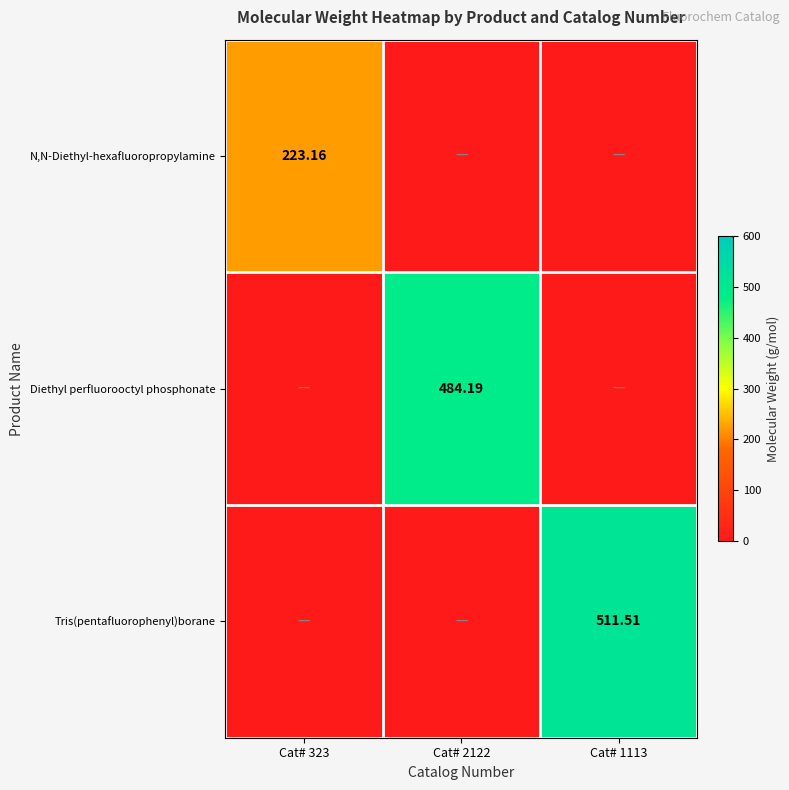

List the labels in order of N,N-Diethyl-hexafluoropropylamine value, smallest first.

Cat# 2122, Cat# 1113, Cat# 323